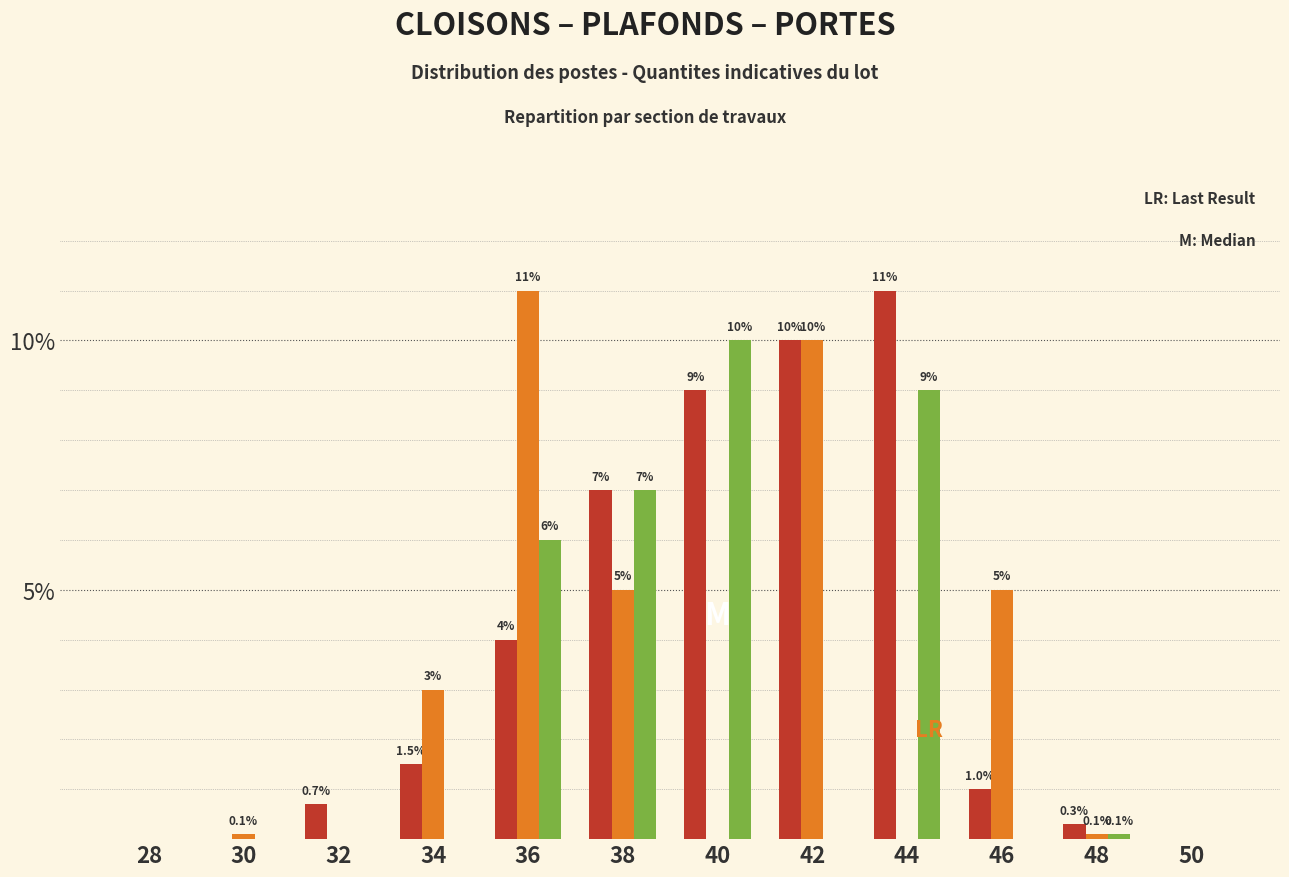

What is the greatest value displayed?

11.0